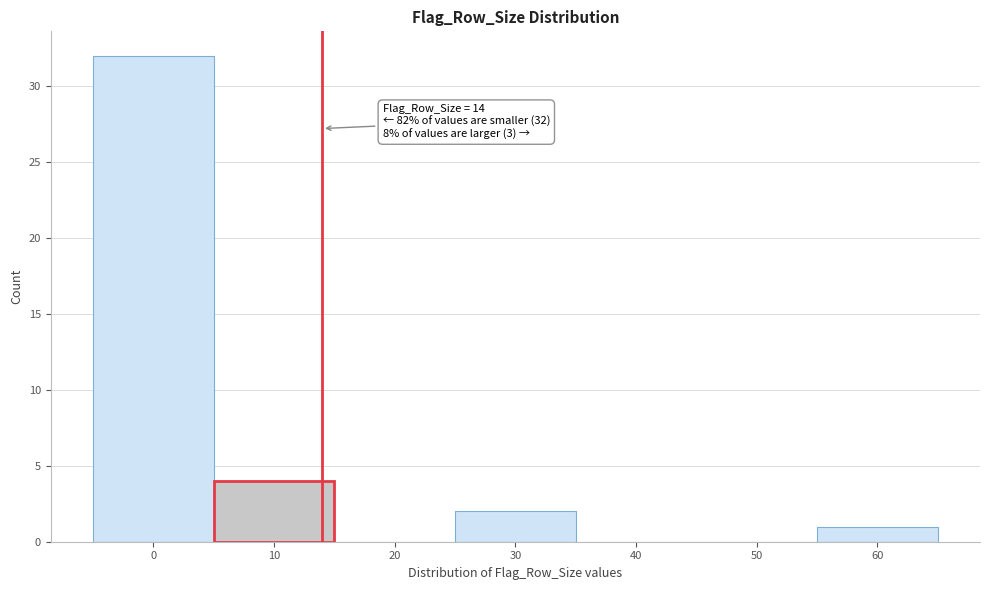

Which range on the x-axis has the tallest bar?

-5 to 5